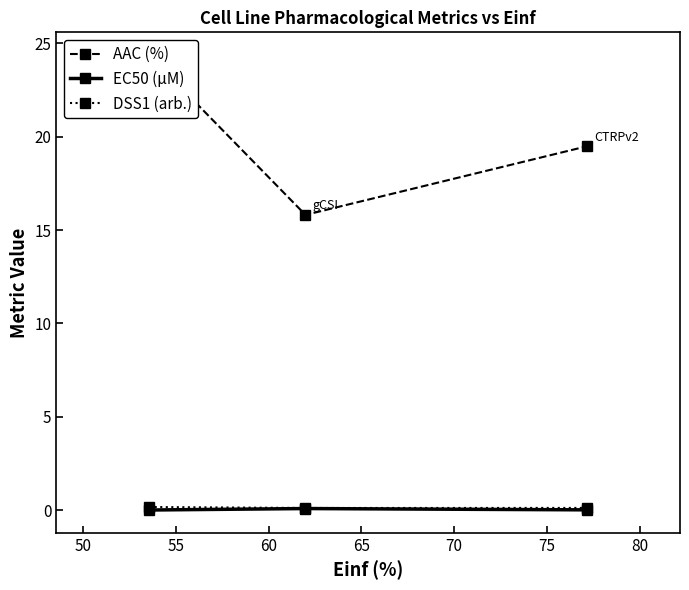

What is the difference between the maximum and minimum values in the DSS1 (arb.) series?

0.1